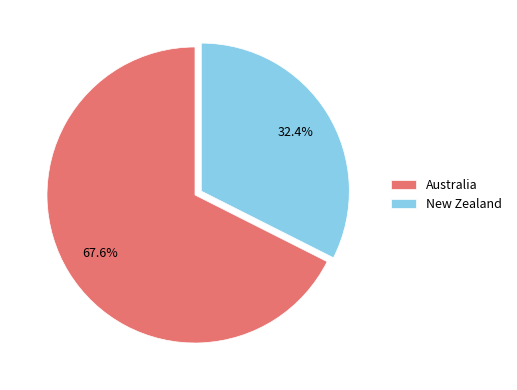

To the nearest percent, what is the average slice percentage?

50%